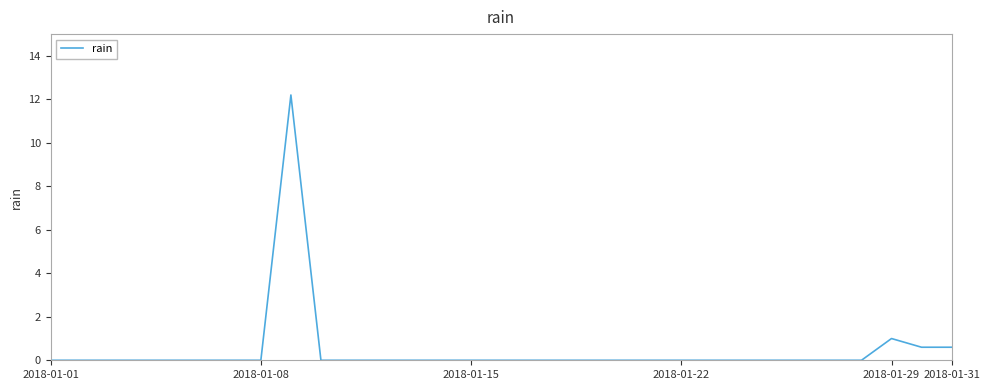

Does the chart have visible grid lines?

No